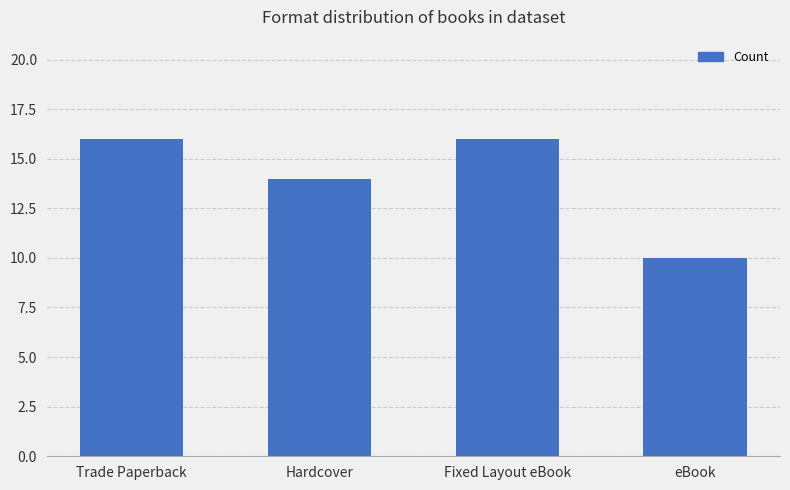

What is the difference between the values at eBook and Trade Paperback?

6